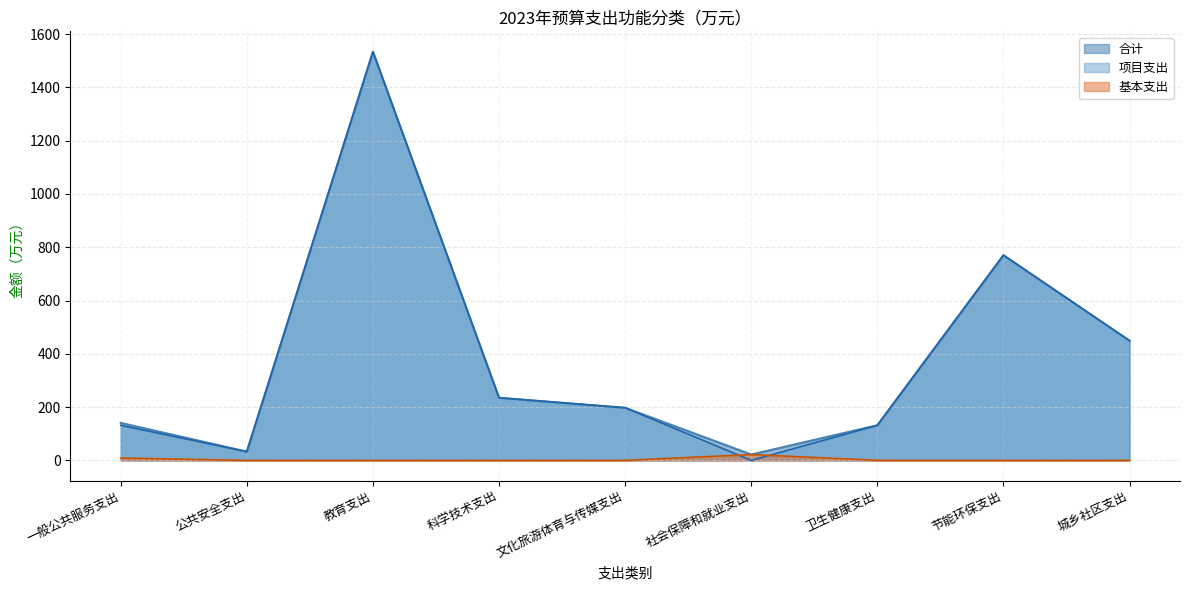

What is the highest value of the 项目支出 series?

1533.4